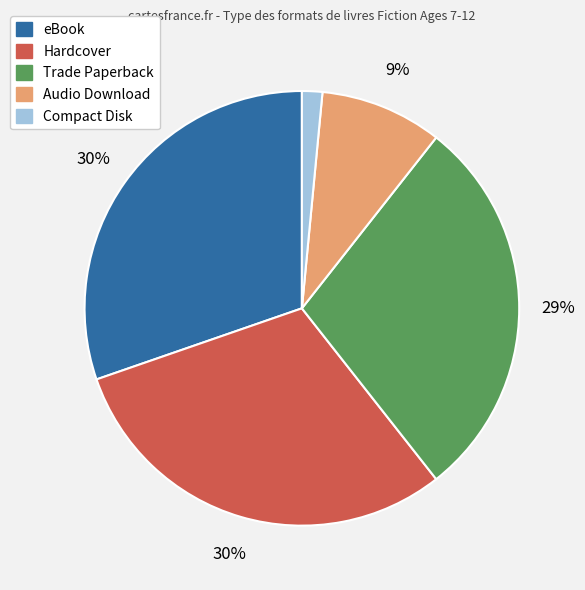

To the nearest percent, what is the average slice percentage?

20%